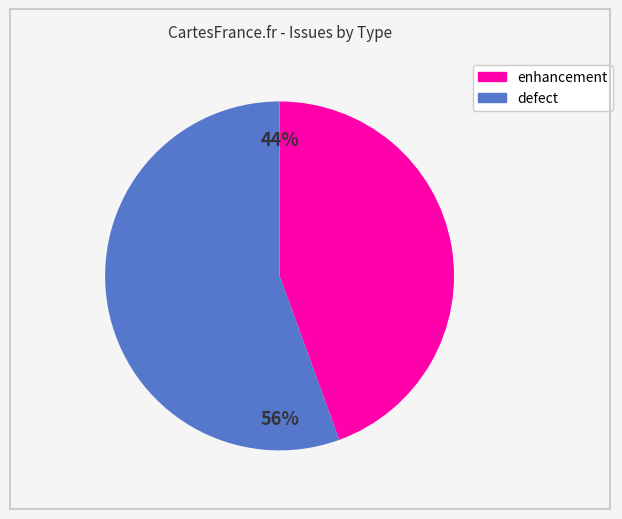

Does enhancement account for over 50% of the chart?

No